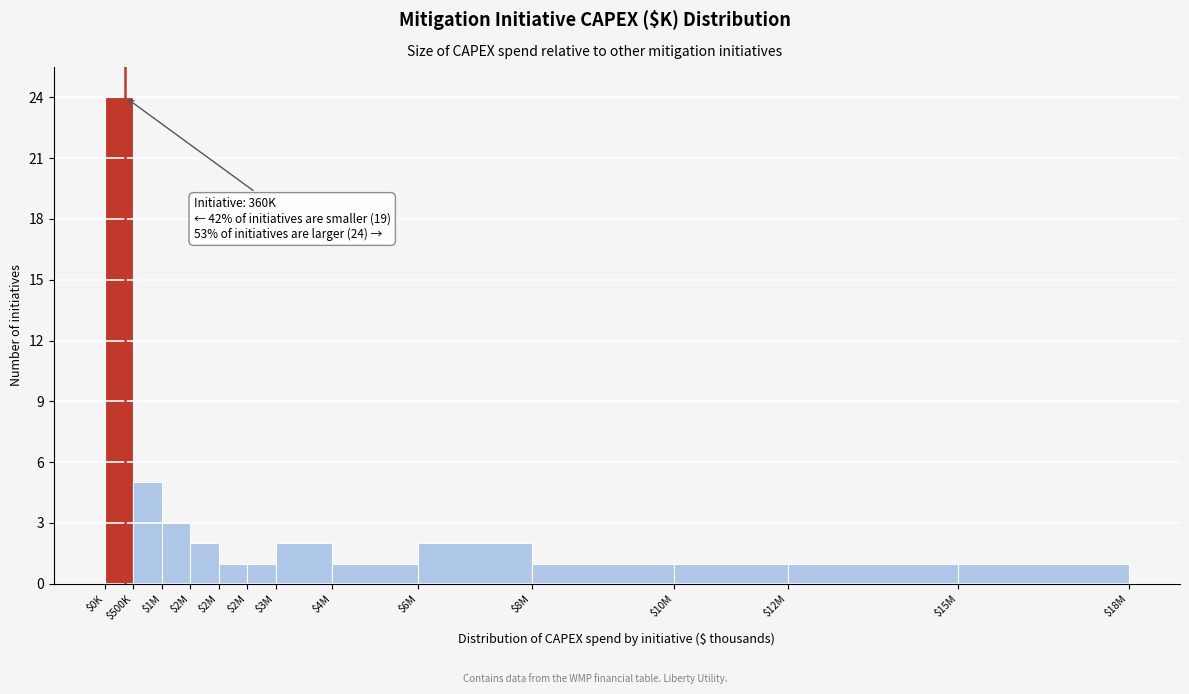

How many bars are there in total?

13